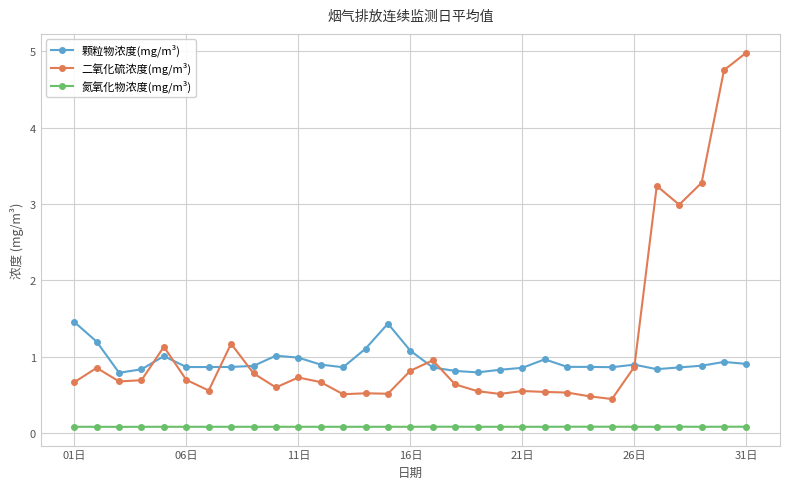

What is the minimum value for 二氧化硫浓度(mg/m³)?

0.4